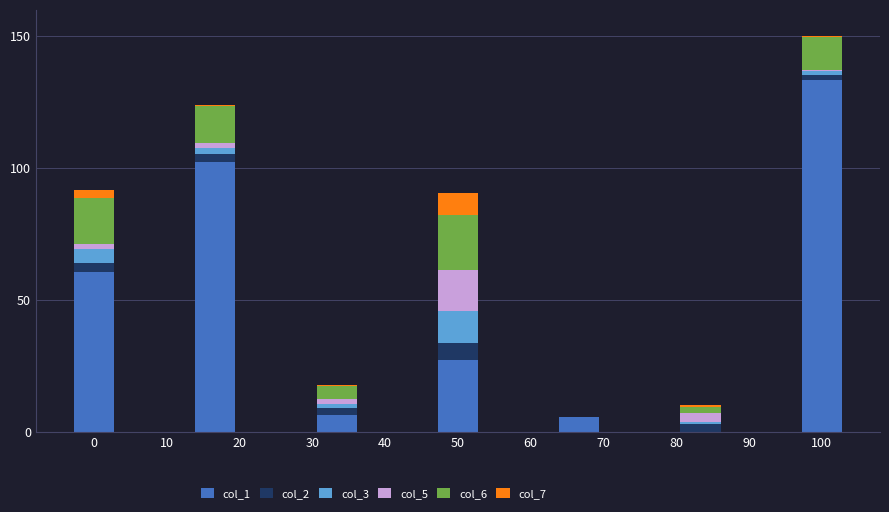

What are all the series names shown in the legend?

col_1, col_2, col_3, col_5, col_6, col_7